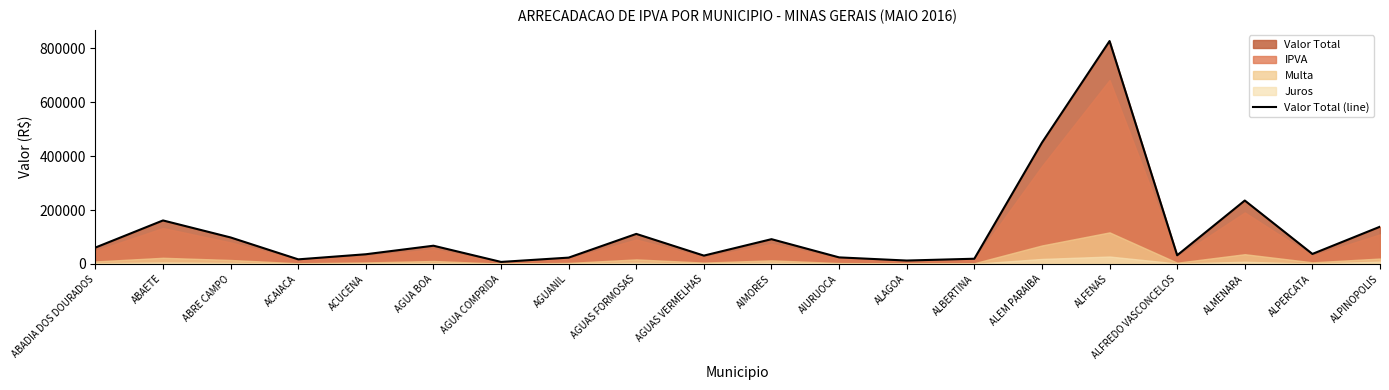

What is the difference between the values at AGUA BOA and ALBERTINA?

48287.8